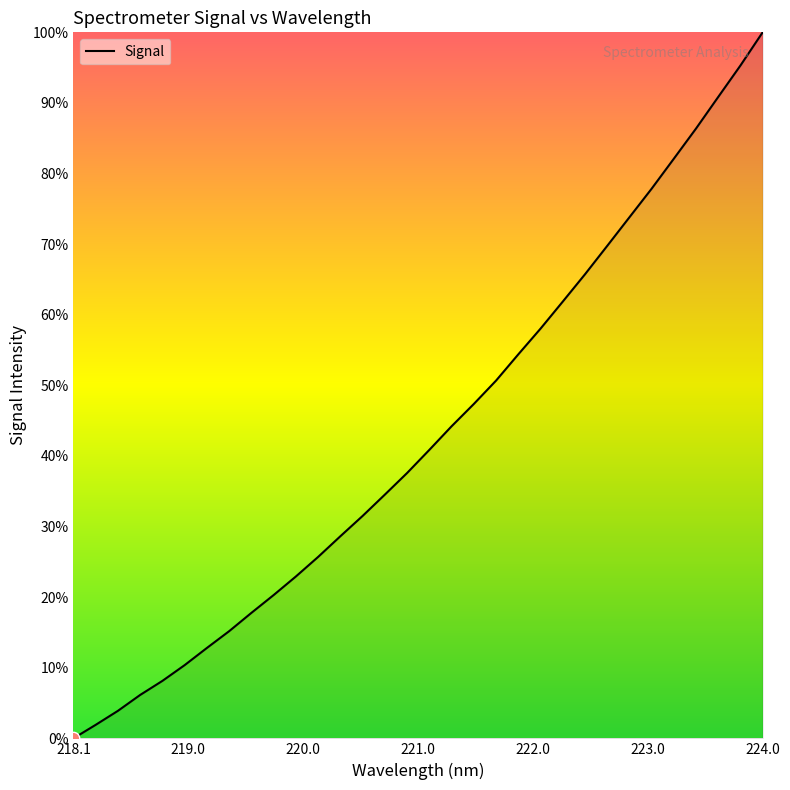

What is the greatest value displayed?

100.0